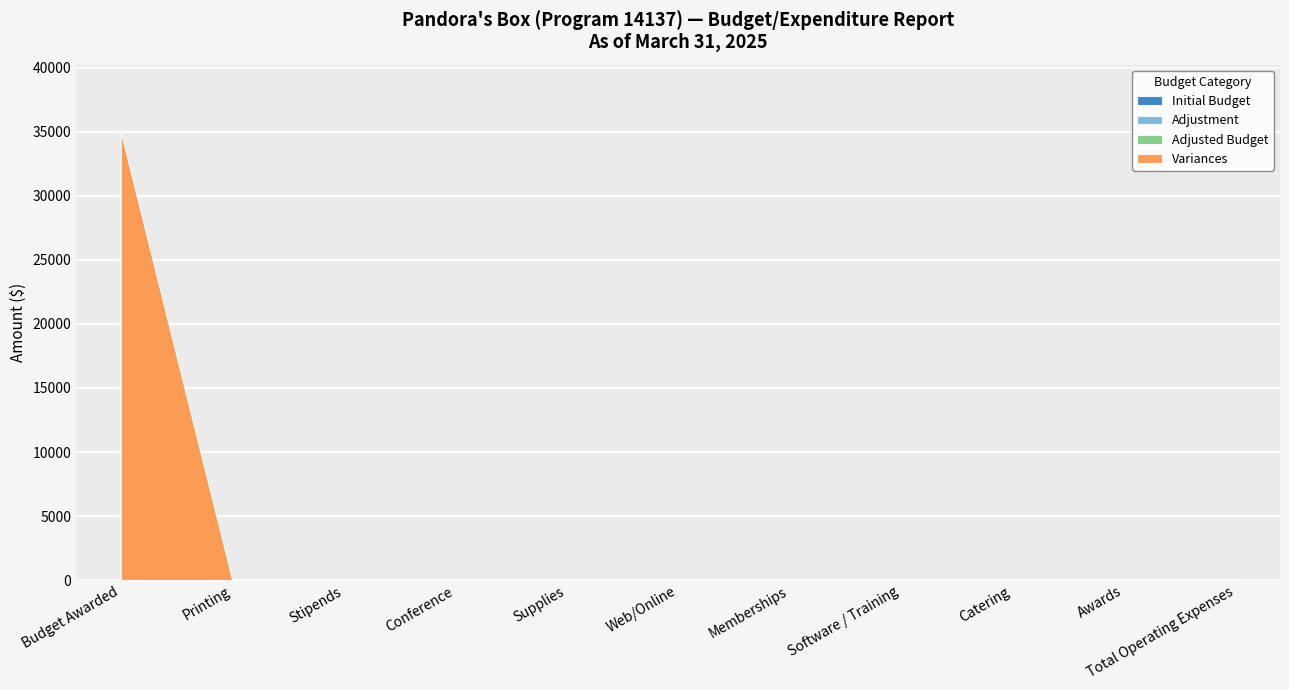

What are all the series names shown in the legend?

Initial Budget, Adjustment, Adjusted Budget, Variances